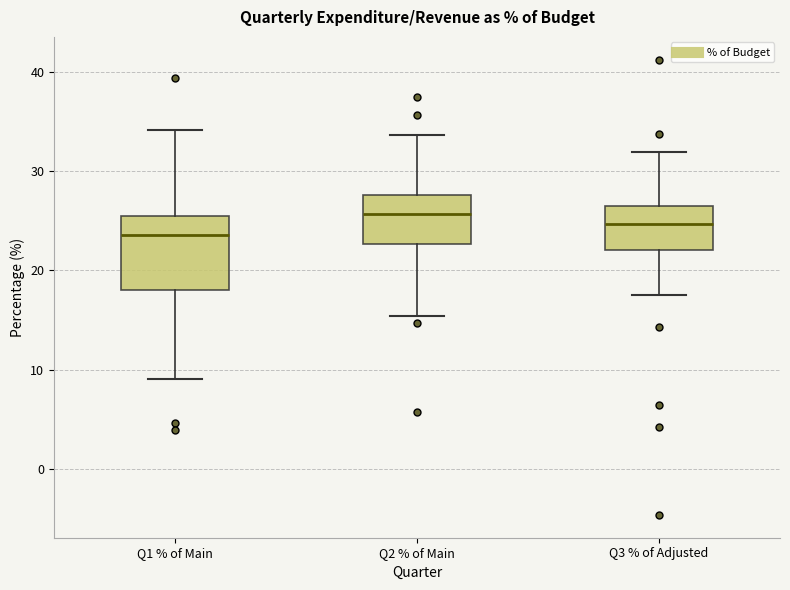

Which box is the tallest, from its lower edge to its upper edge?

Q1 % of Main